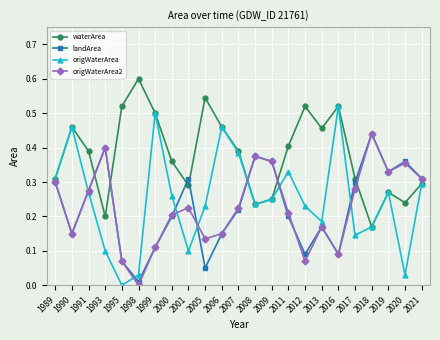

True or false: origWaterArea has more than 2 points higher than both neighbors.

True